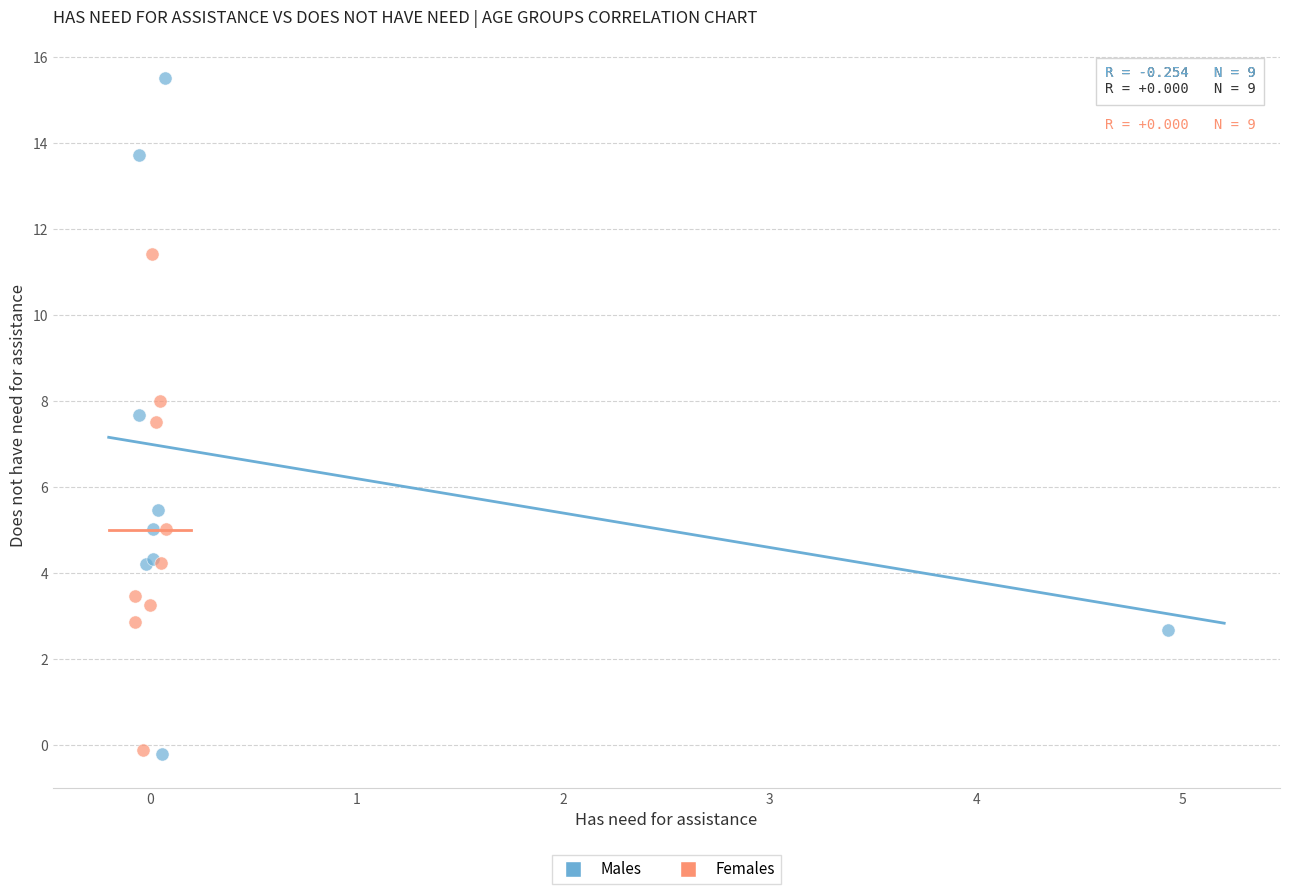

Which series reaches the maximum Y coordinate?

Males